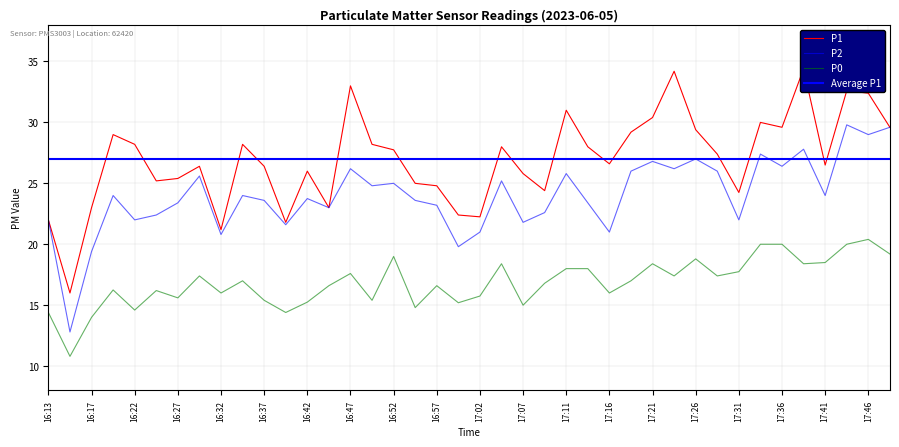

What is the approximate value of P1 at 17:02?

22.2